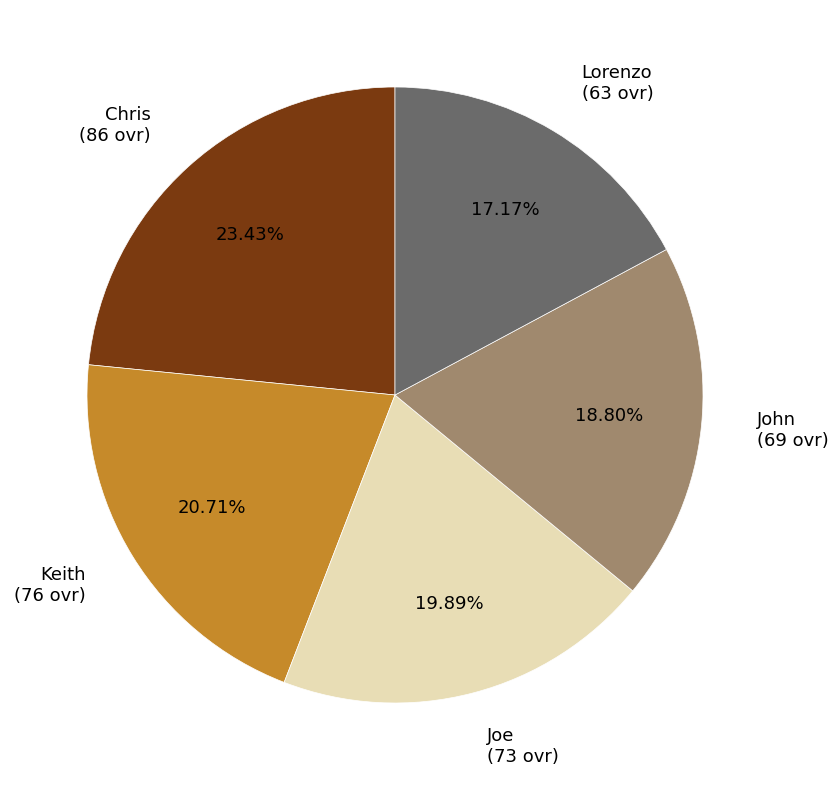

Between Joe and Keith, which is larger?

Keith